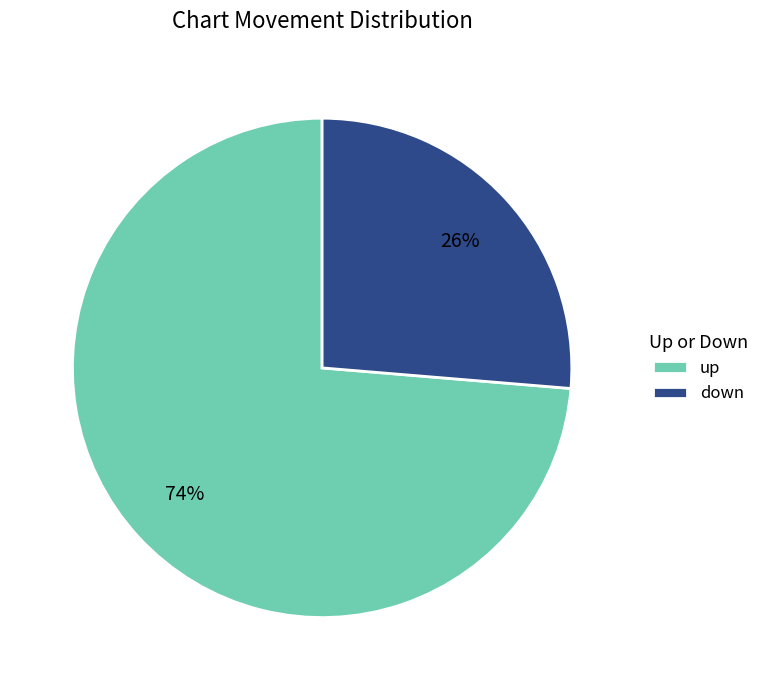

To the nearest percent, what is the average slice percentage?

50%